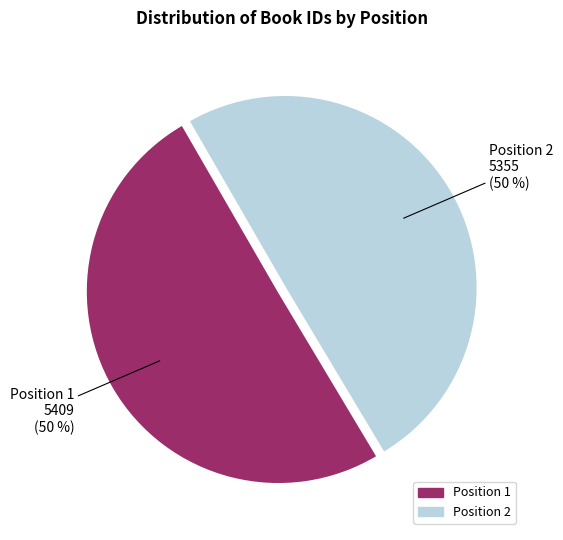

To the nearest percent, what percentage of the pie is Position 1?

50%